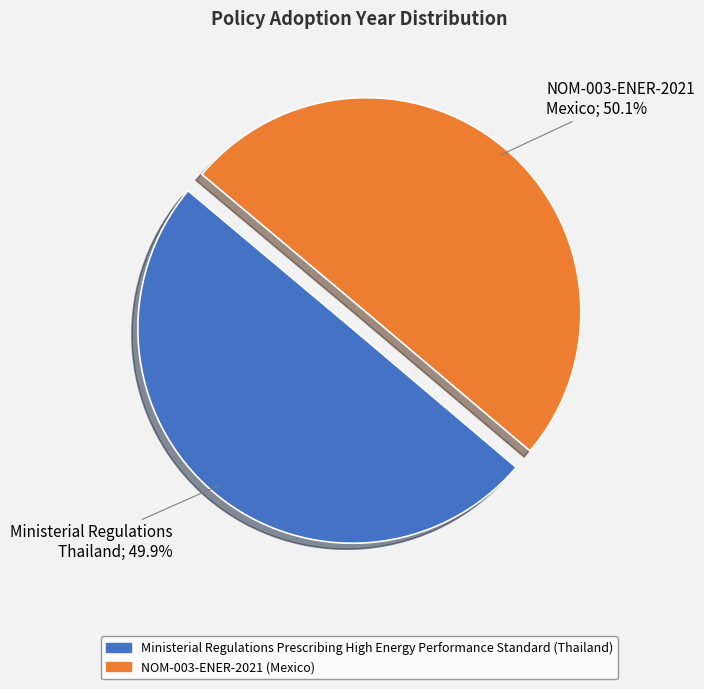

True or false: Ministerial Regulations Prescribing High Energy Performance Standard (Thailand) accounts for 50% of the total.

True